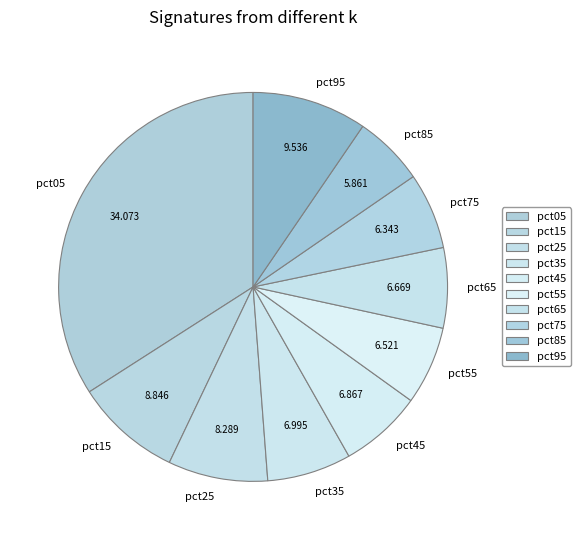

What is the largest slice in the pie chart?

pct05